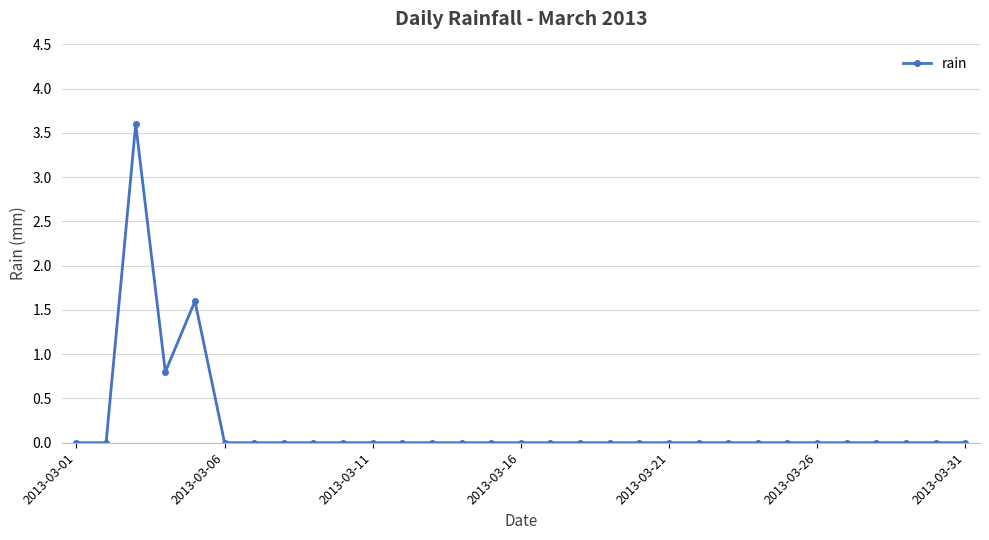

Reading left to right, list all the values displayed in this chart.

0.0	0.0	3.6	0.8	1.6	0.0	0.0	0.0	0.0	0.0	0.0	0.0	0.0	0.0	0.0	0.0	0.0	0.0	0.0	0.0	0.0	0.0	0.0	0.0	0.0	0.0	0.0	0.0	0.0	0.0	0.0